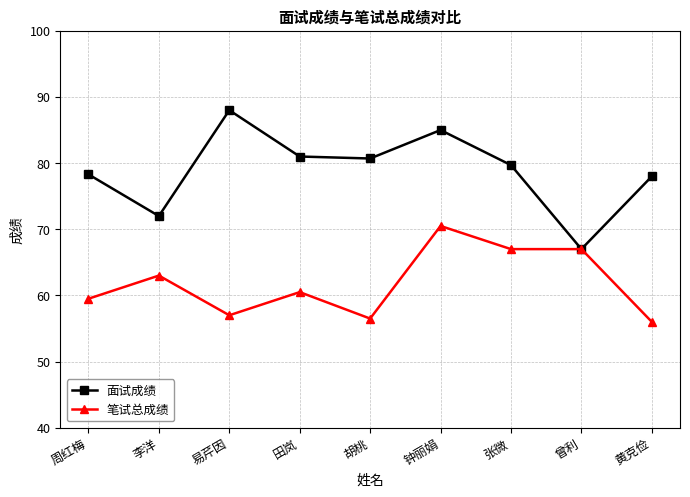

Is it true that 面试成绩 equals 34.0 at 曾利?

False